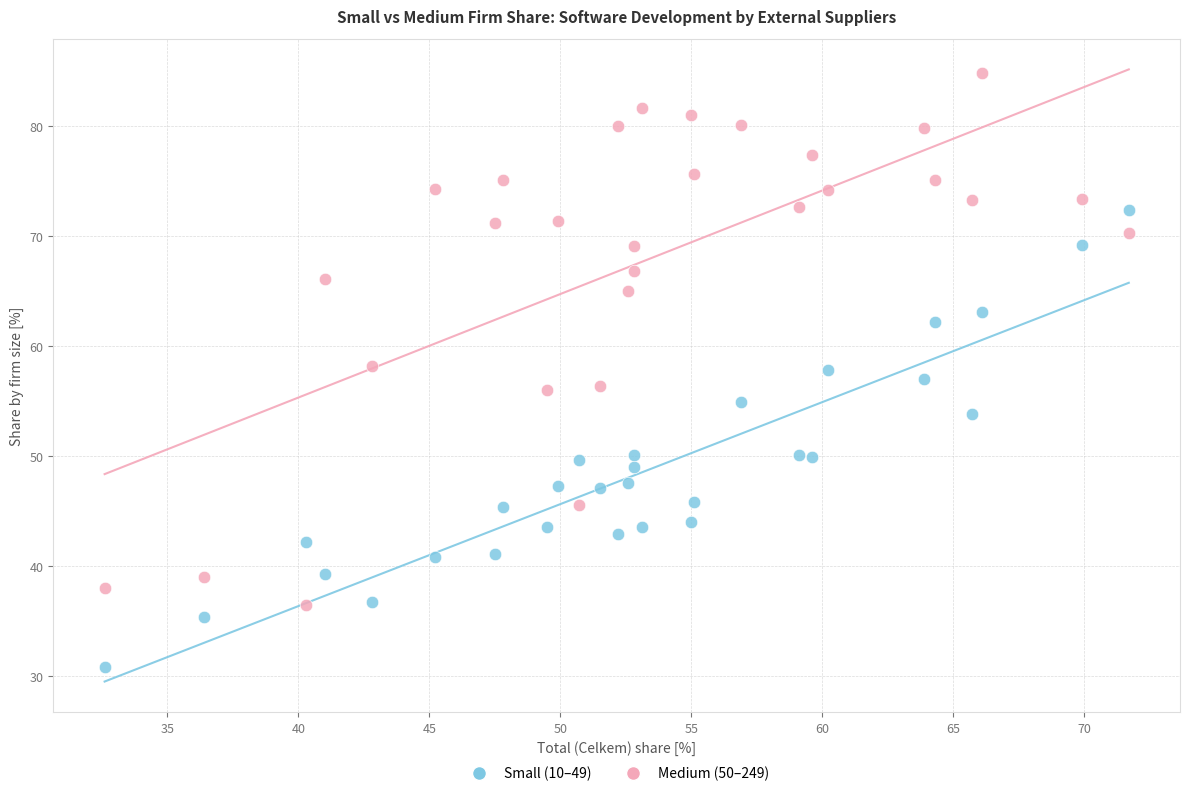

Across all data points, what is the range of X values (max minus min)?

39.1